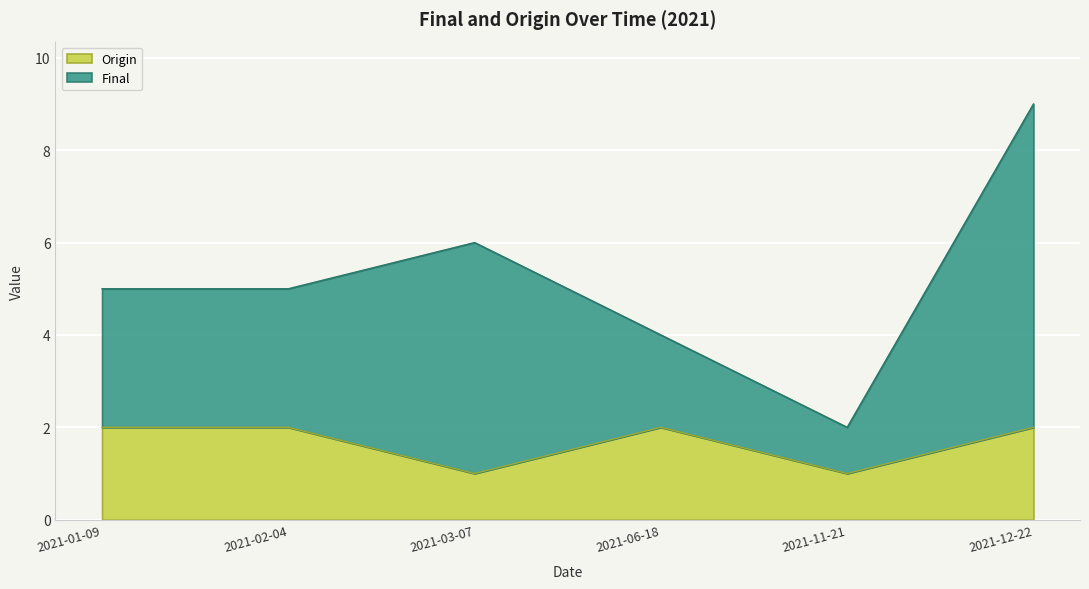

Which category has the lowest value across all series?

2021-03-07